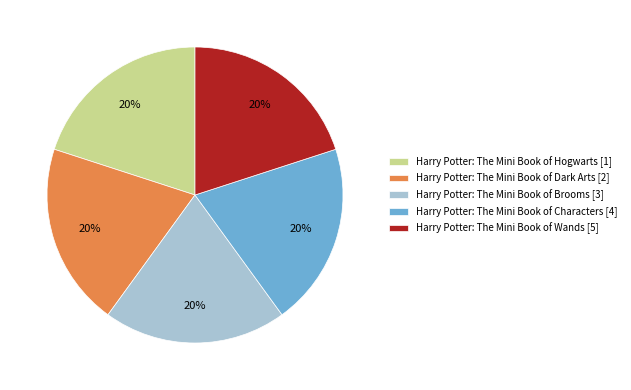

What is the ratio of the value at Harry Potter: The Mini Book of Brooms [3] to the value at Harry Potter: The Mini Book of Dark Arts [2]?

1.0